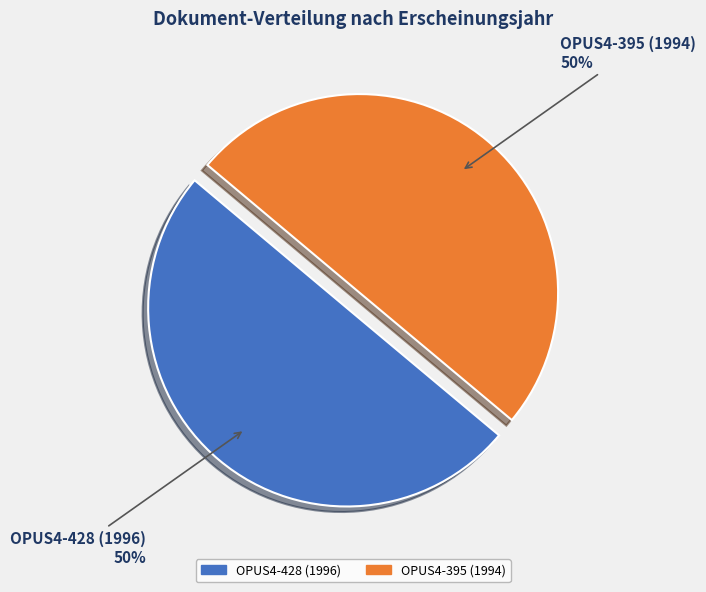

Combined, do OPUS4-428 (1996) and OPUS4-395 (1994) account for over 50%?

Yes